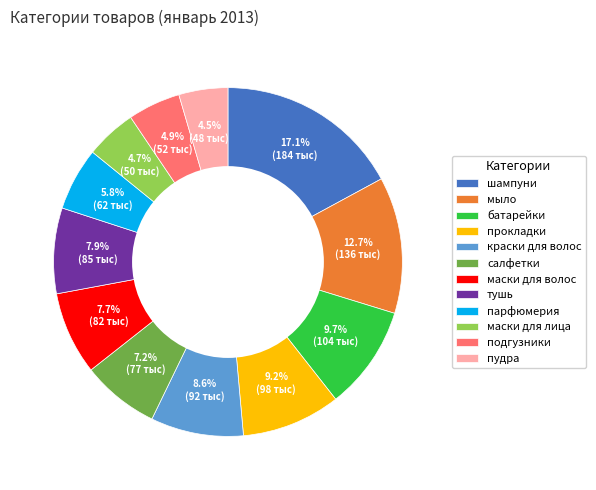

What percentage do шампуни and подгузники together represent?

22.0%